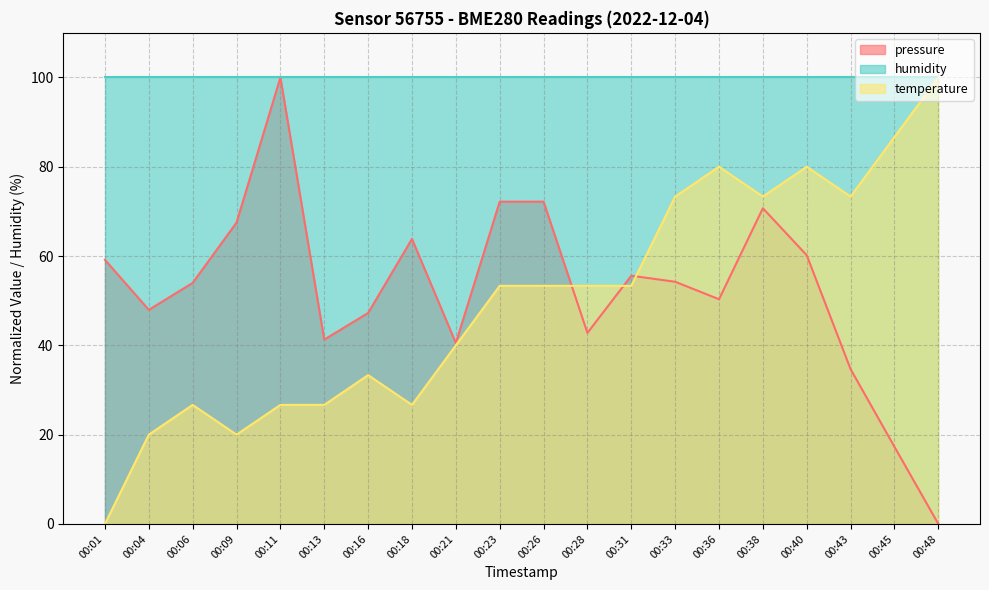

What is the difference between the pressure values at 00:11 and 00:01?

40.8